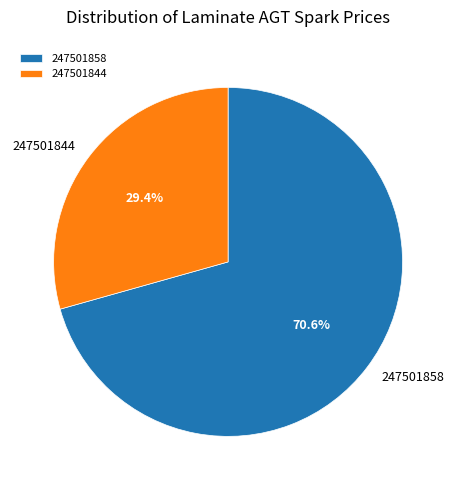

What percentage do 247501844 and 247501858 together represent?

100.0%